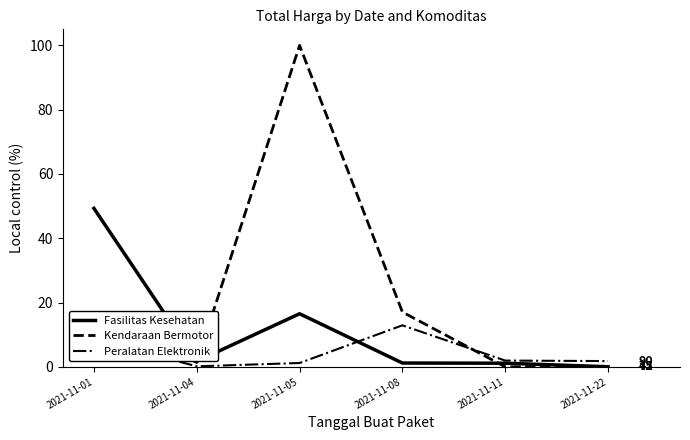

True or false: Kendaraan Bermotor and Peralatan Elektronik cross at least once.

True